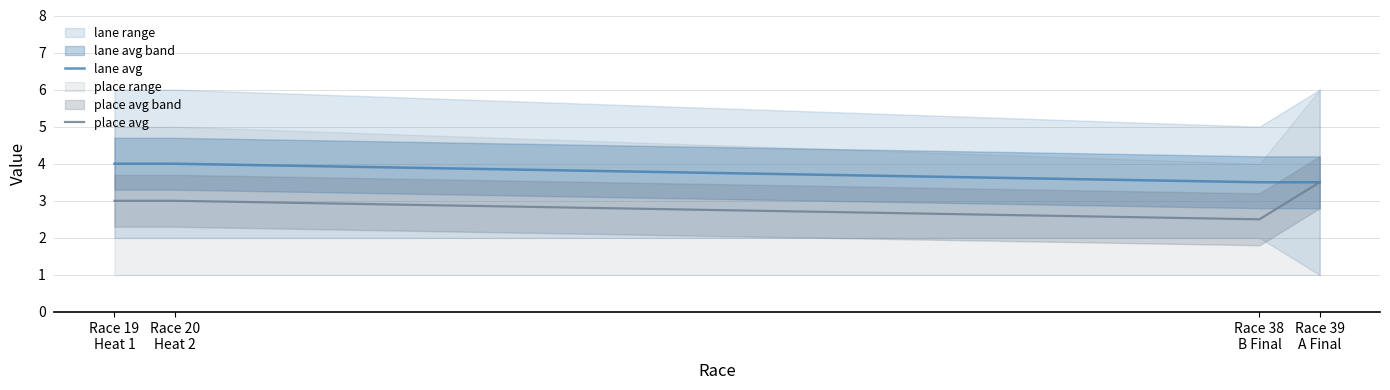

Which series has the largest range (max minus min)?

place avg